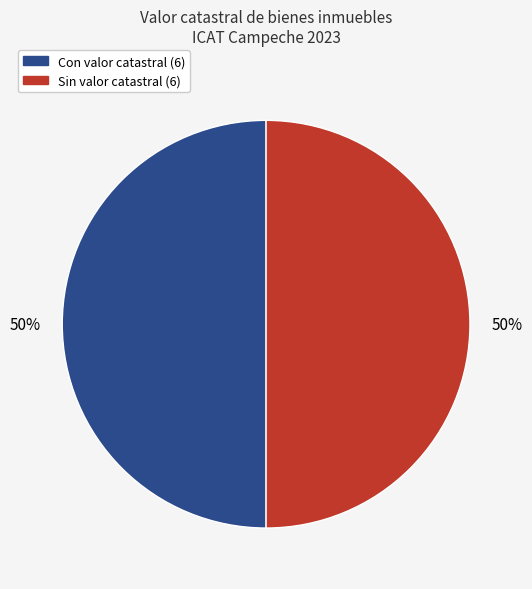

To the nearest percent, what is the average slice percentage?

50%